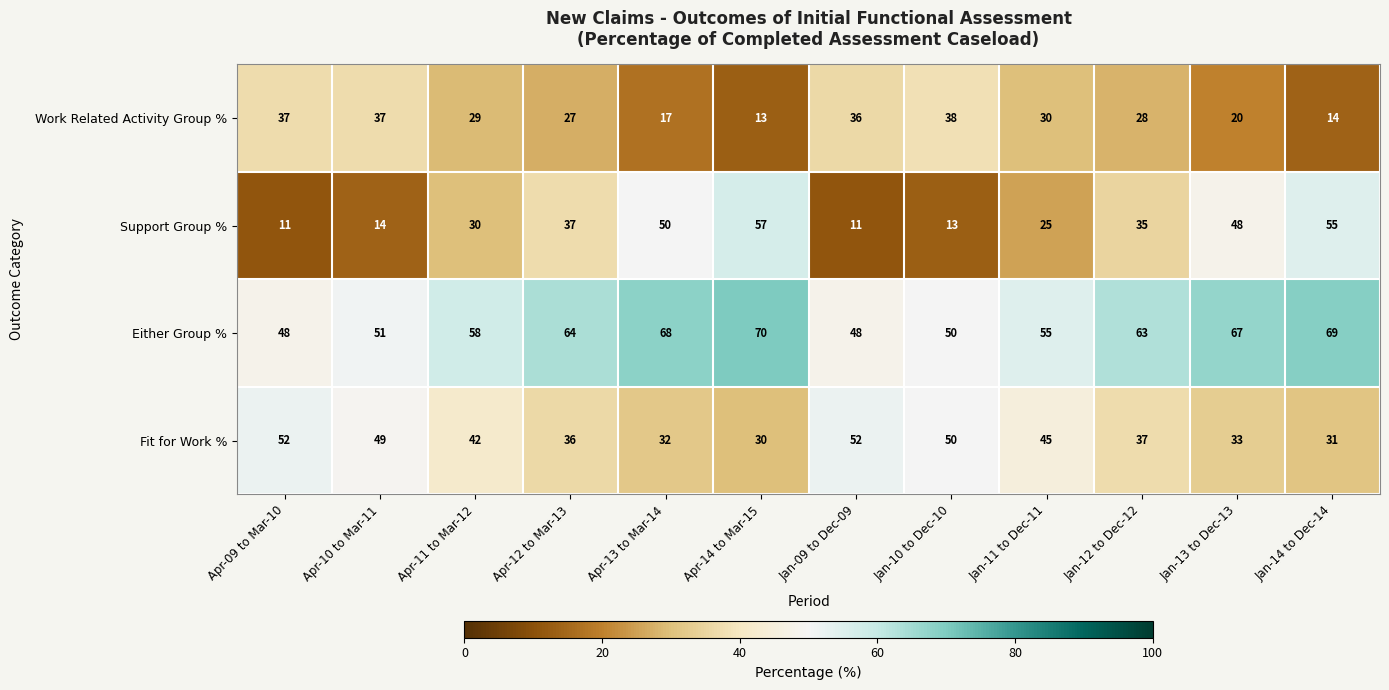

What is the spread (max minus min) of values at Jan-11 to Dec-11?

30